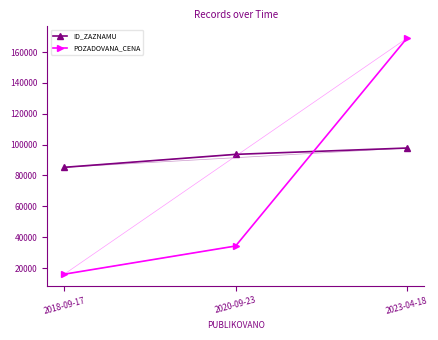

What is the difference between the POZADOVANA_CENA values at 2018-09-17 and 2020-09-23?

18270